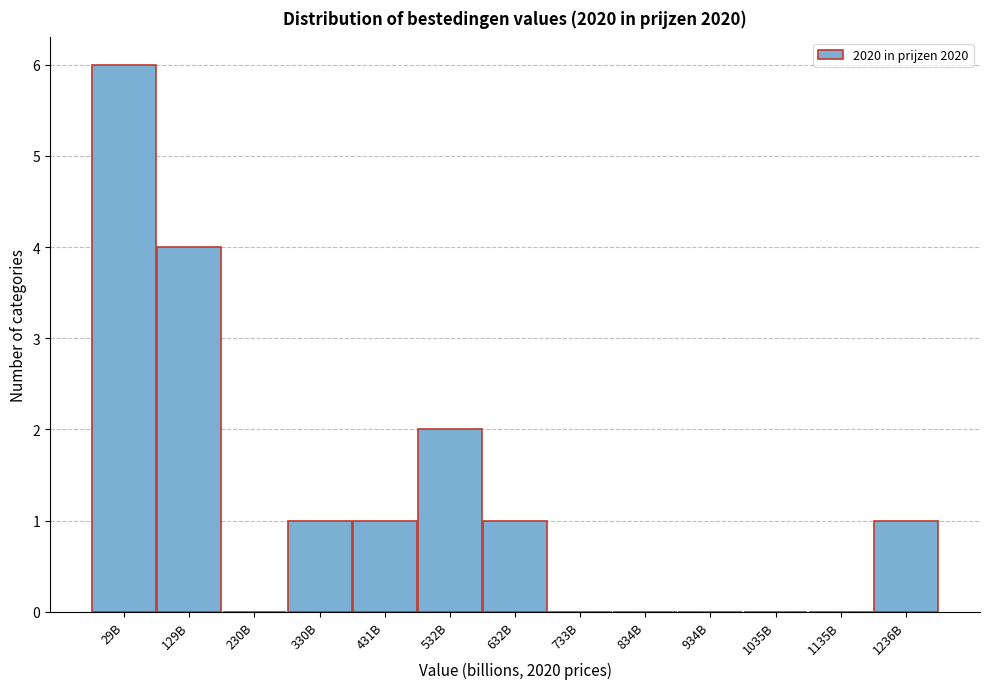

Reading left to right, extract all data points from this chart.

29B=6	129B=4	230B=0	330B=1	431B=1	532B=2	632B=1	733B=0	834B=0	934B=0	1035B=0	1135B=0	1236B=1